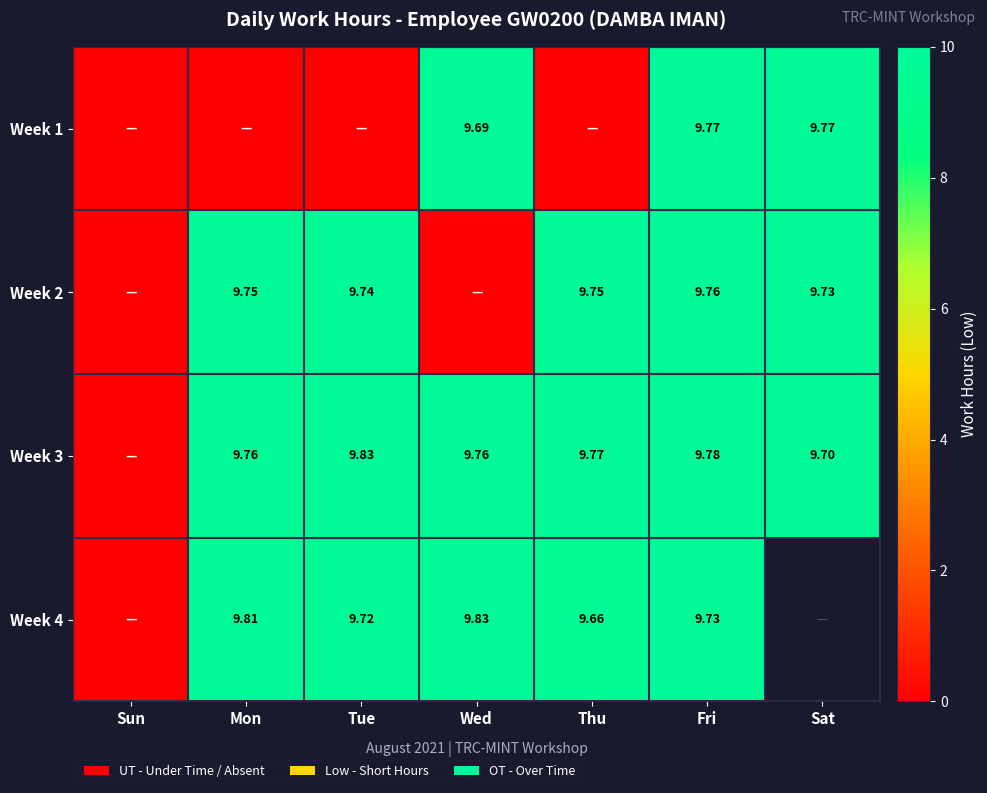

How many series are shown in this chart?

4